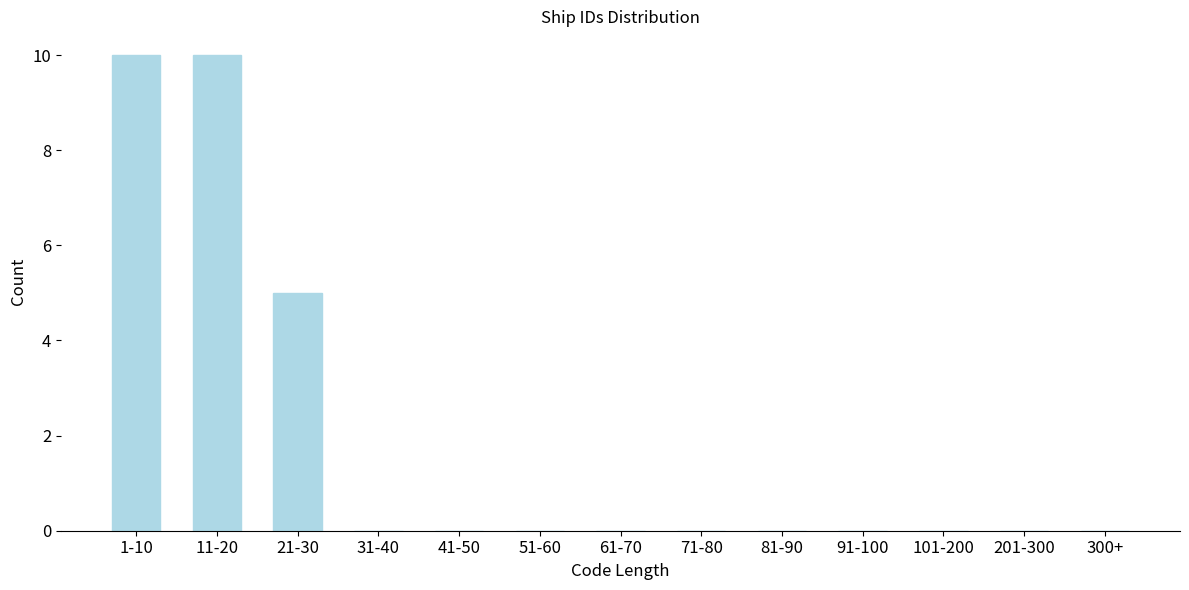

Reading left to right, transcribe all the data shown in this chart.

1-10=10	11-20=10	21-30=5	31-40=0	41-50=0	51-60=0	61-70=0	71-80=0	81-90=0	91-100=0	101-200=0	201-300=0	300+=0